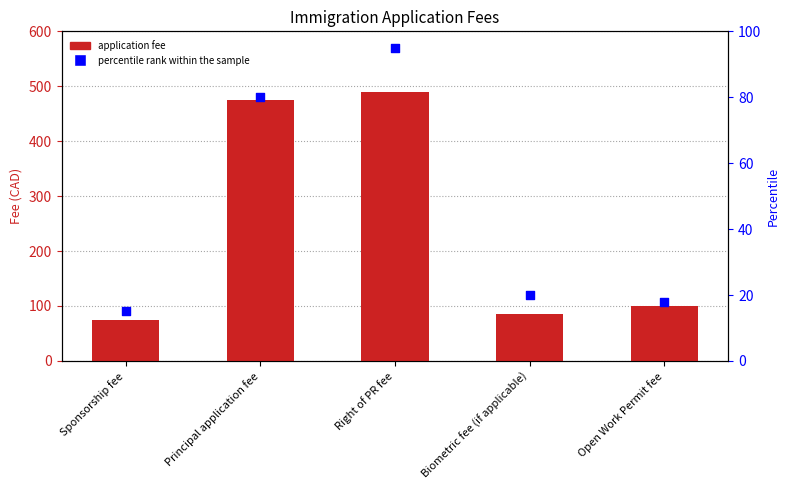

Which series has the largest Y range (max minus min)?

Application Fee